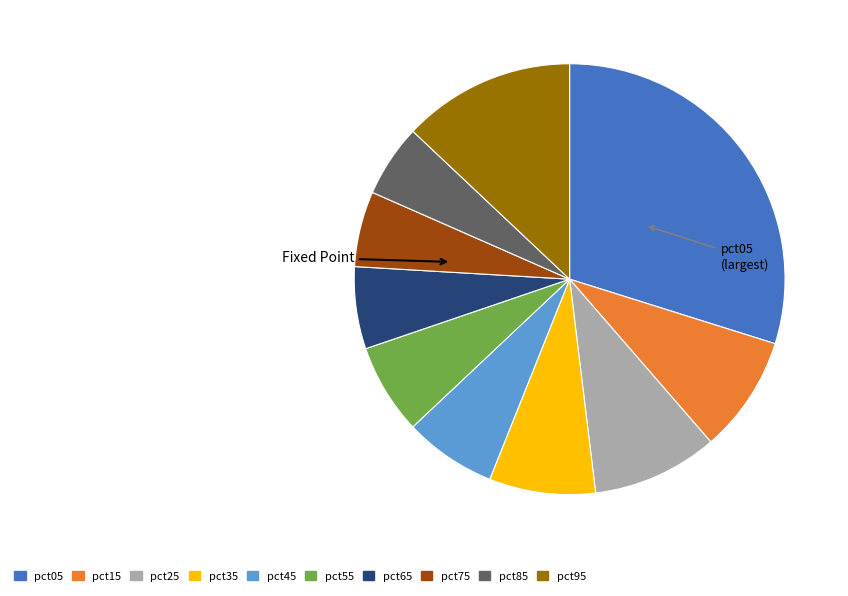

Which category has the biggest portion of the pie?

pct05